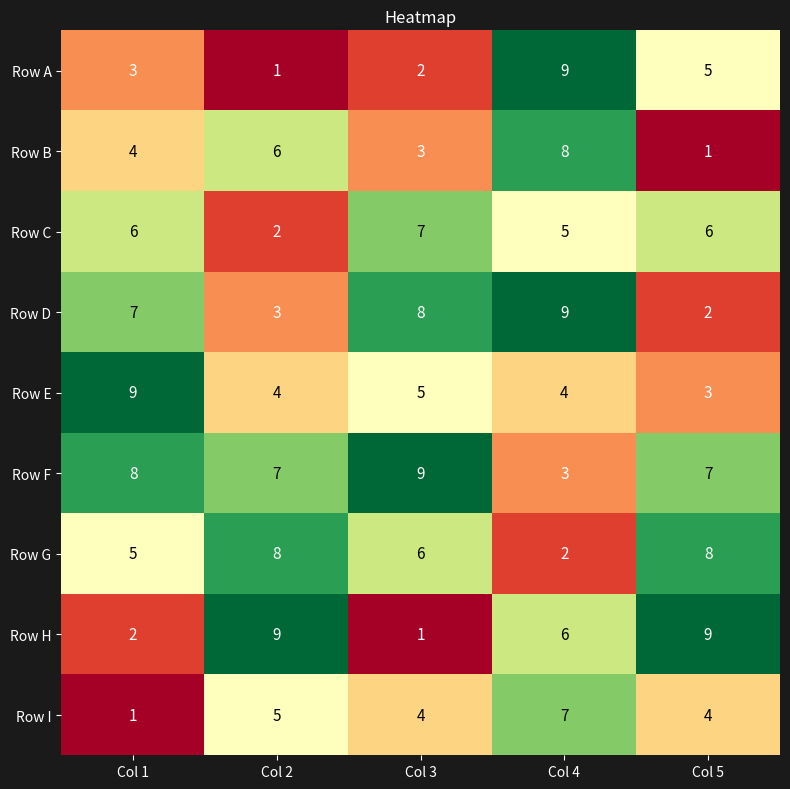

What is the average value of the Row A series?

4